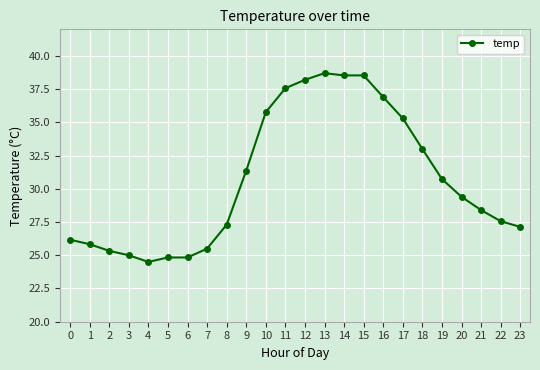

How many values exceed 29?

12